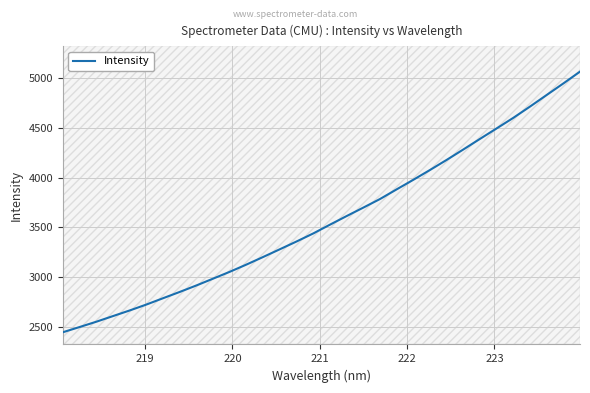

What is the sum of all values?

114572.6